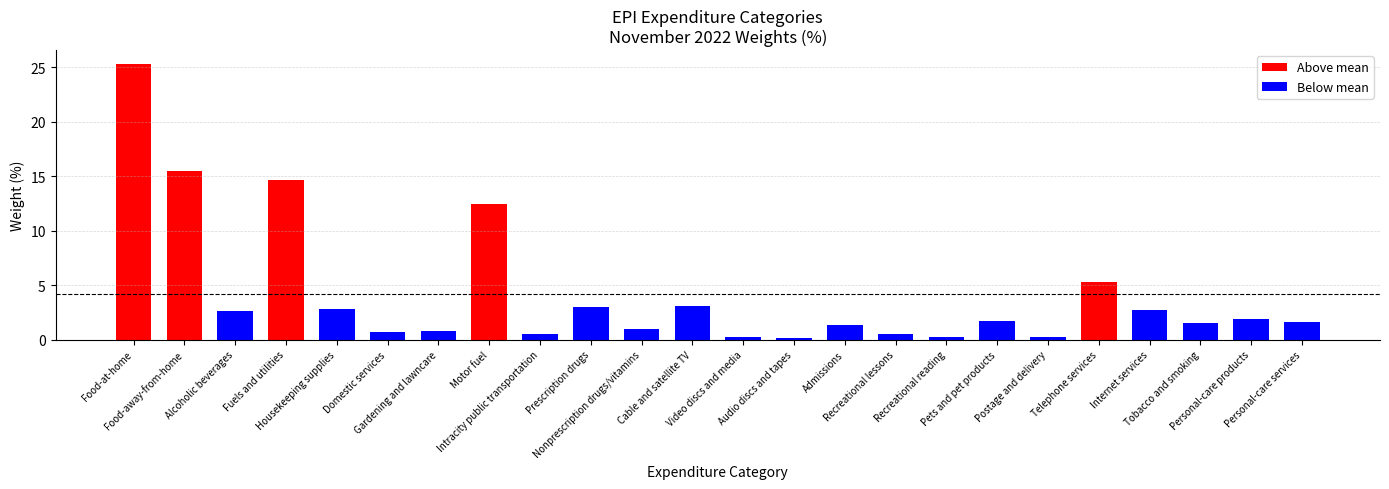

Is it true that the value at Personal-care services is 2.5?

False